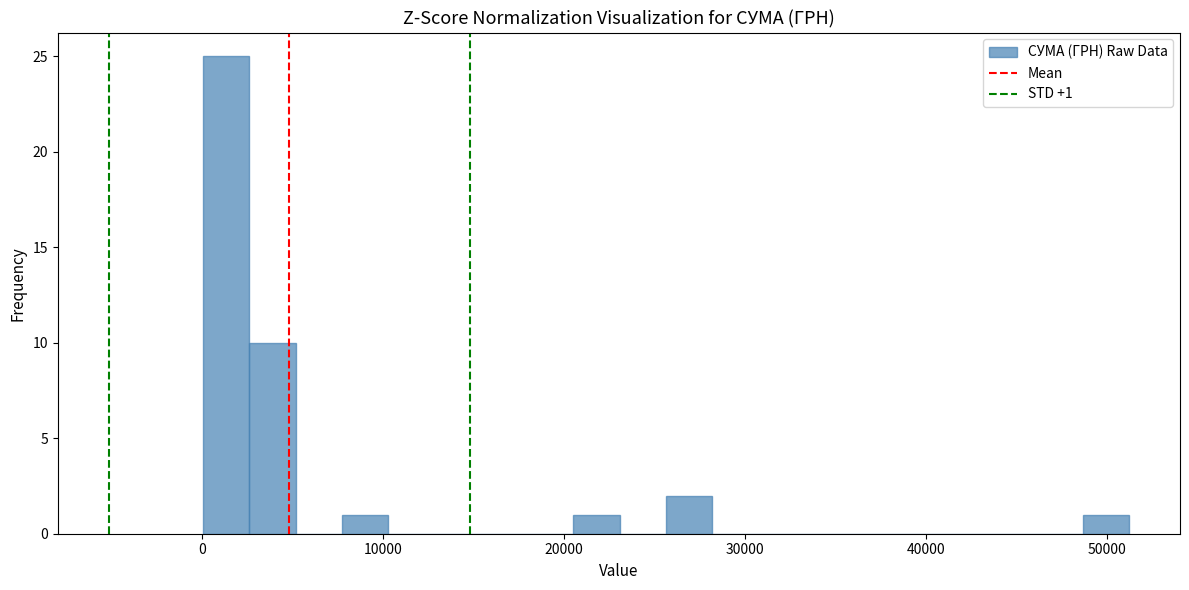

Around what value on the x-axis is the tallest bar? Give the approximate position of its centre, as read against the axis.

1000